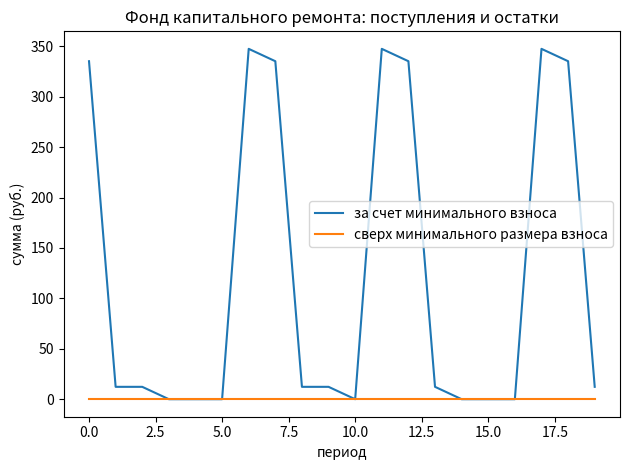

Reading left to right, extract all data points from this chart.

за счет минимального взноса: 335.2	12.3	12.3	0.0	0.0	0.0	347.5	335.2	12.3	12.3	0.0	347.5	335.2	12.3	0.0	0.0	0.0	347.5	335.2	12.3
сверх минимального размера взноса: 0.0	0.0	0.0	0.0	0.0	0.0	0.0	0.0	0.0	0.0	0.0	0.0	0.0	0.0	0.0	0.0	0.0	0.0	0.0	0.0